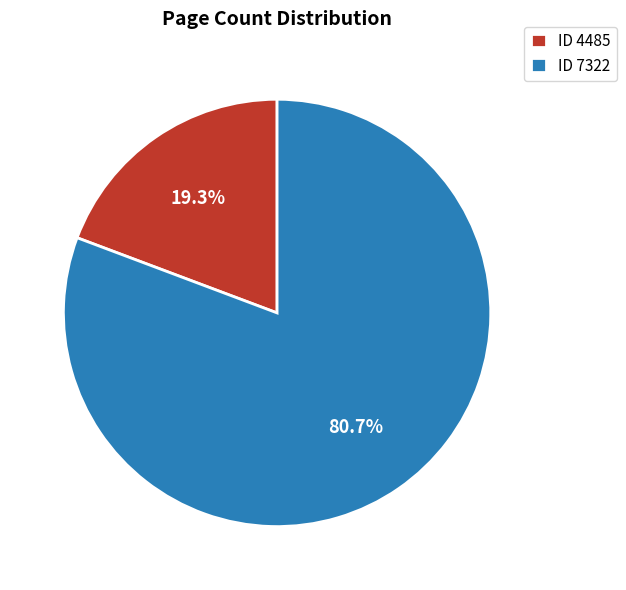

Which slice is the largest?

ID 7322